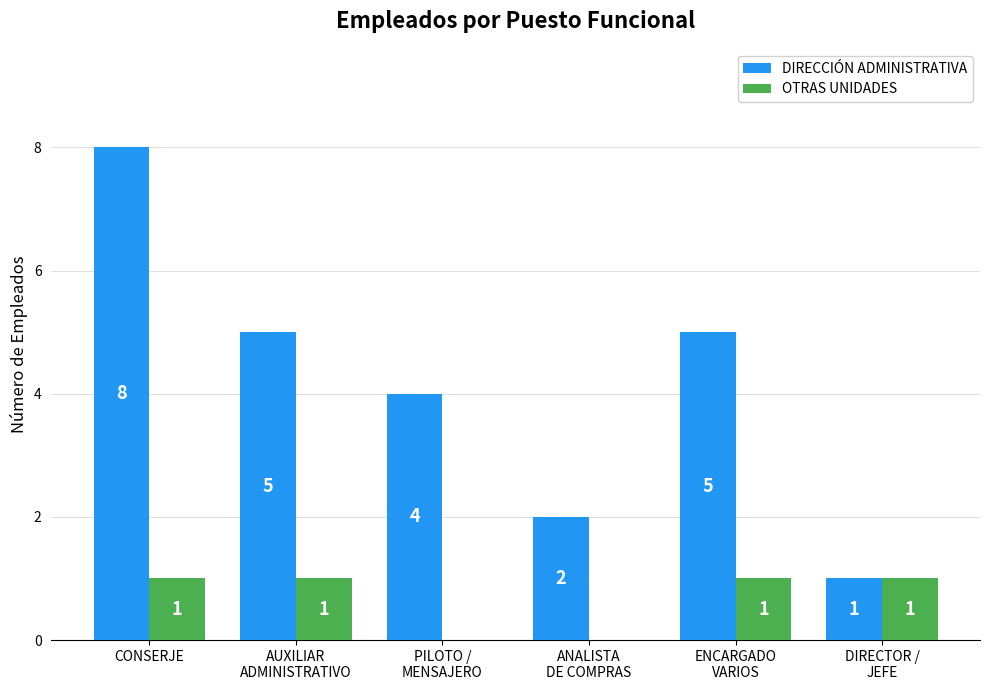

Reading right to left, extract all data points from this chart.

DIRECCIÓN ADMINISTRATIVA: DIRECTOR /
JEFE=1	ENCARGADO
VARIOS=5	ANALISTA
DE COMPRAS=2	PILOTO /
MENSAJERO=4	AUXILIAR
ADMINISTRATIVO=5	CONSERJE=8
OTRAS UNIDADES: DIRECTOR /
JEFE=1	ENCARGADO
VARIOS=1	ANALISTA
DE COMPRAS=0	PILOTO /
MENSAJERO=0	AUXILIAR
ADMINISTRATIVO=1	CONSERJE=1